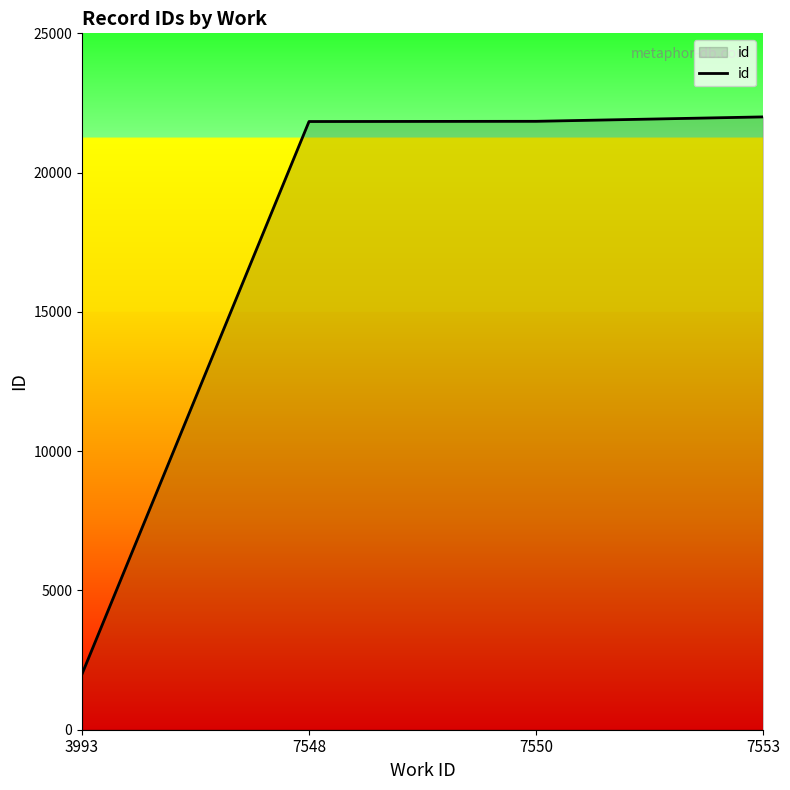

What is the difference between the maximum and minimum values?

20000.0